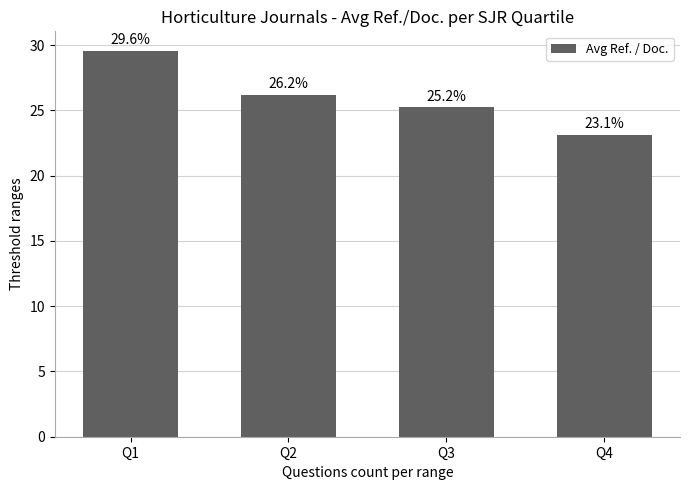

What is the value of the 3rd bar from the left?

25.2